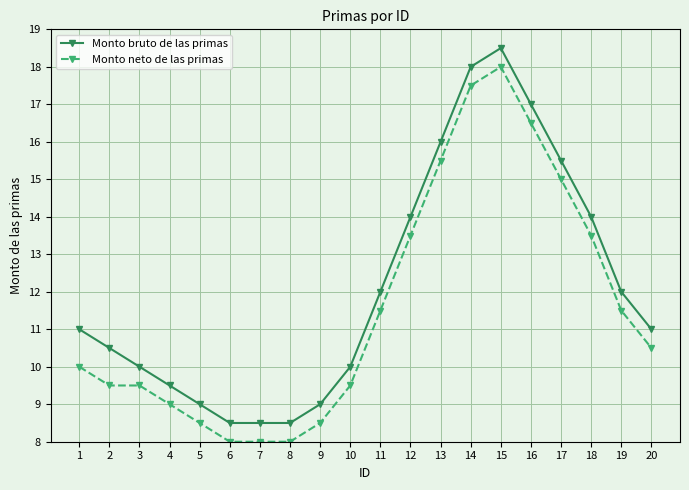

What is the sum of all Monto bruto de las primas values?

242.5